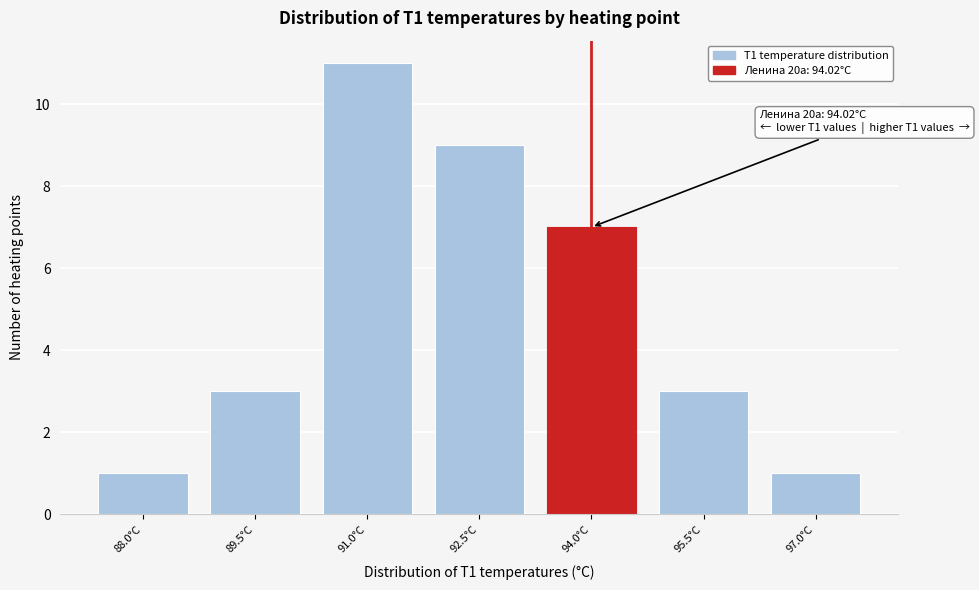

Reading left to right, what are all the values shown in this chart?

1	3	11	9	7	3	1